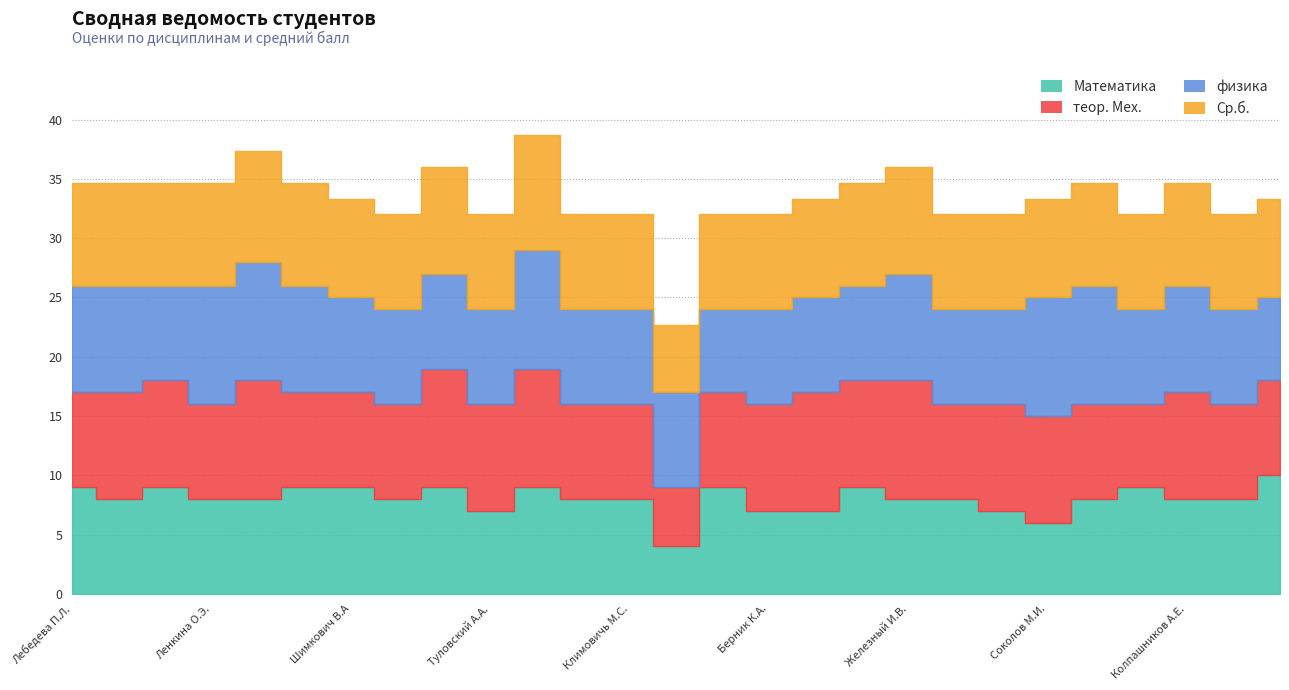

What is the difference between the second highest and minimum values in the физика series?

3.0